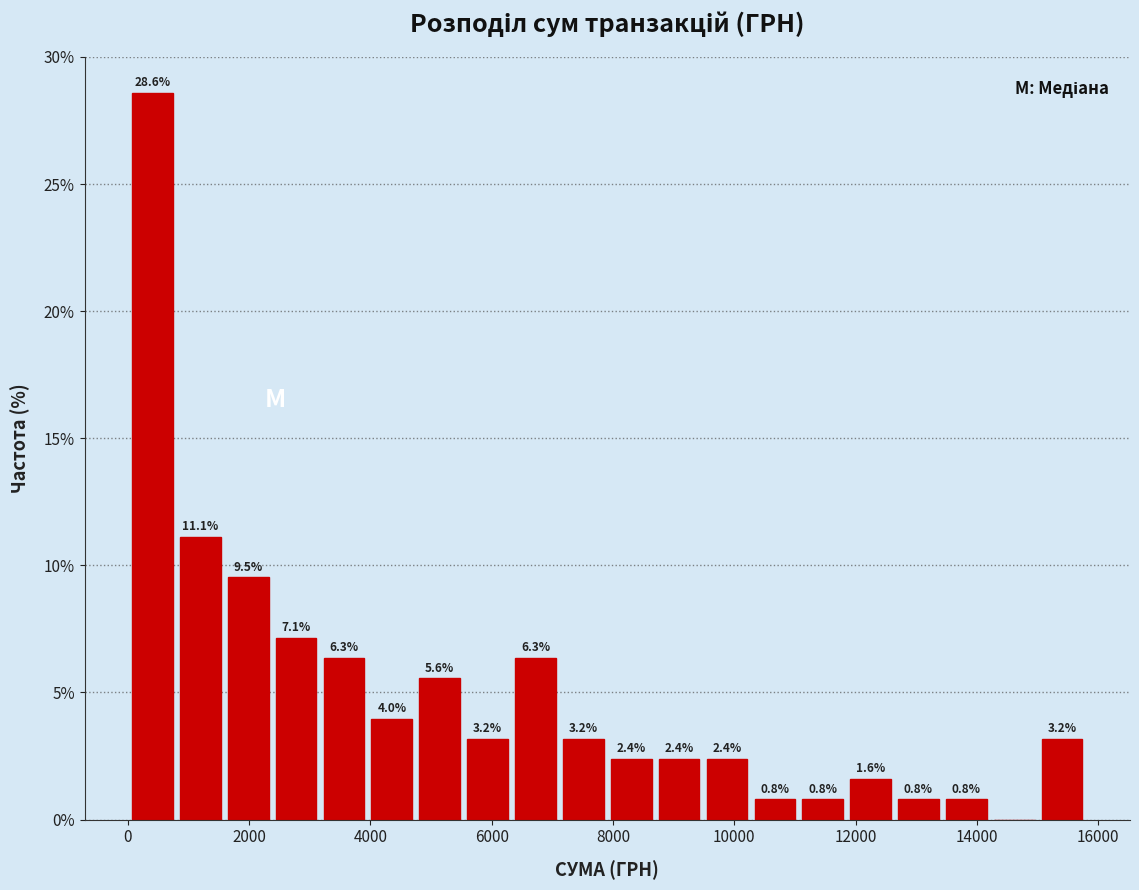

Around what value on the x-axis is the tallest bar? Give the approximate position of its centre, as read against the axis.

400